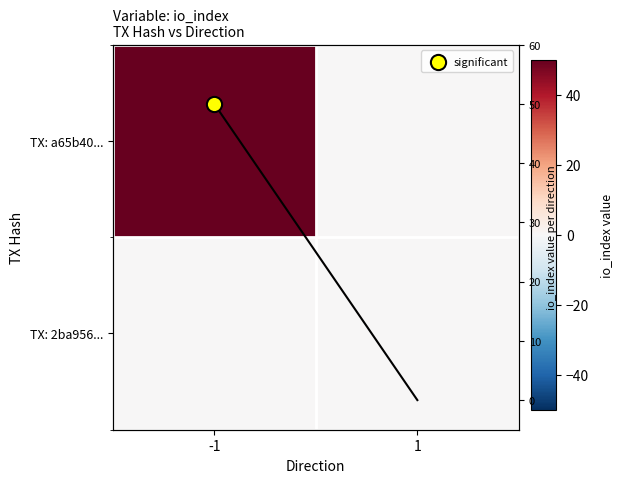

Between -1 and 1, which is larger?

-1